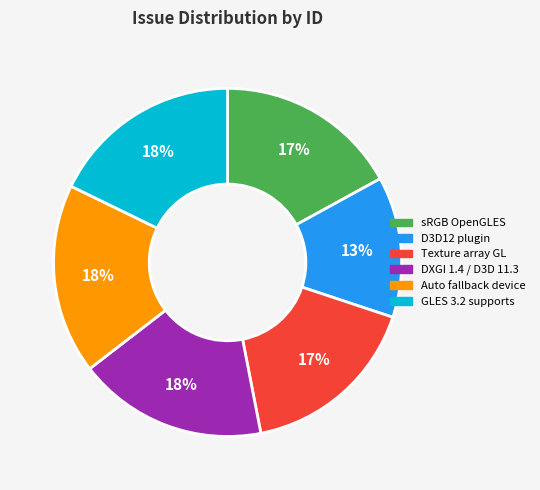

To the nearest percent, what is the average slice percentage?

17%